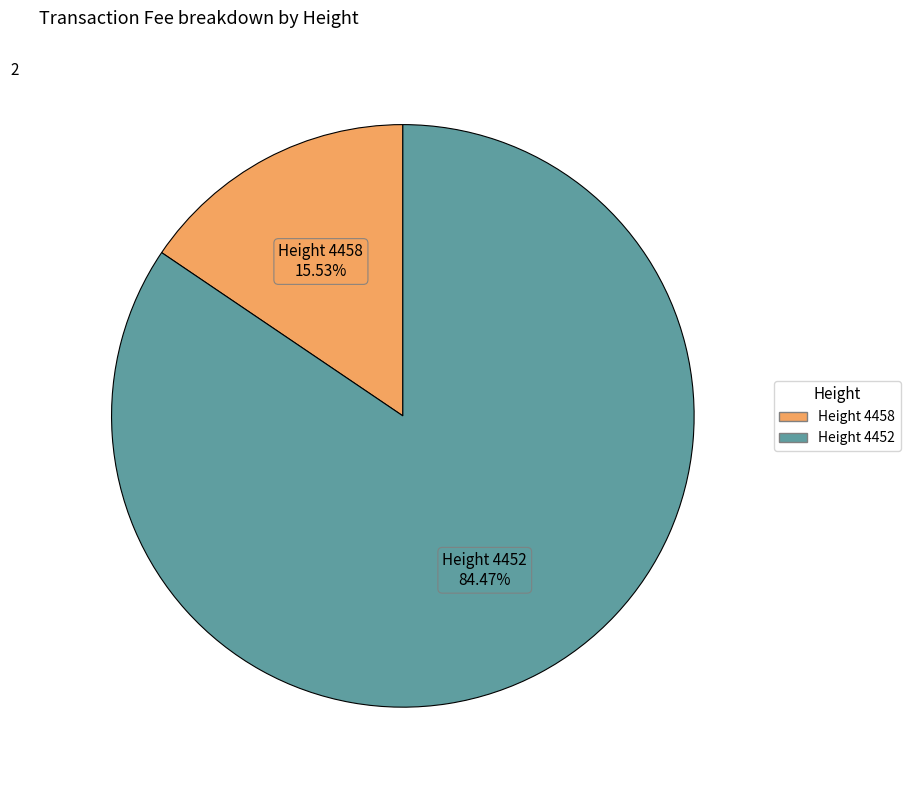

Is there a majority slice in this chart?

Yes